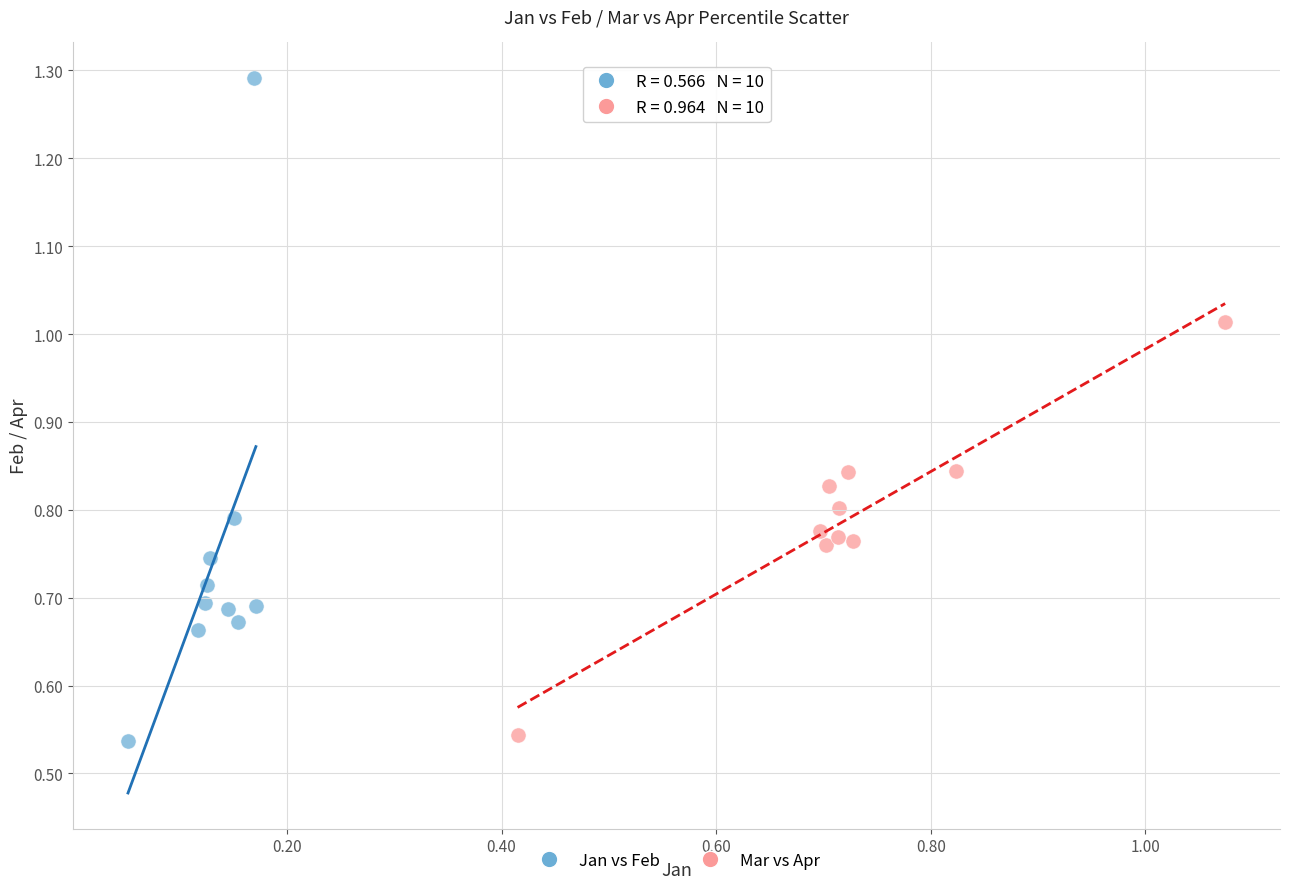

Which series has the largest Y range (max minus min)?

Jan vs Feb